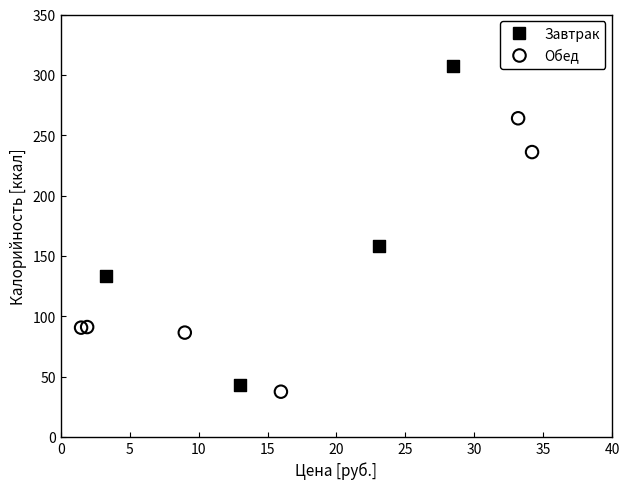

Which series has the largest Y range (max minus min)?

Завтрак